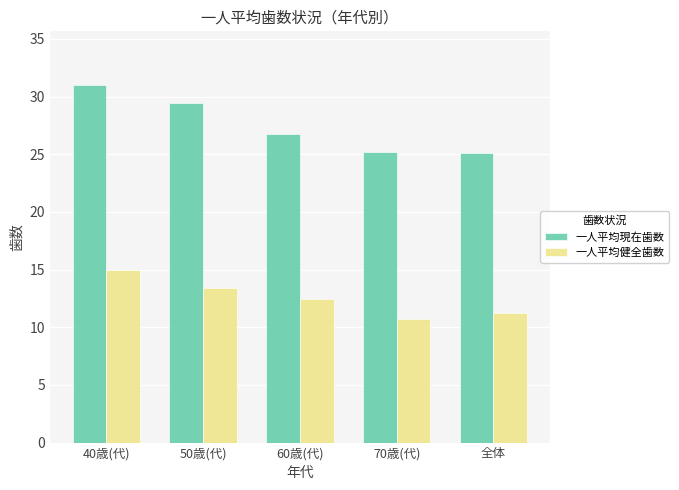

At which category does the chart reach its peak across all series?

40歳(代)